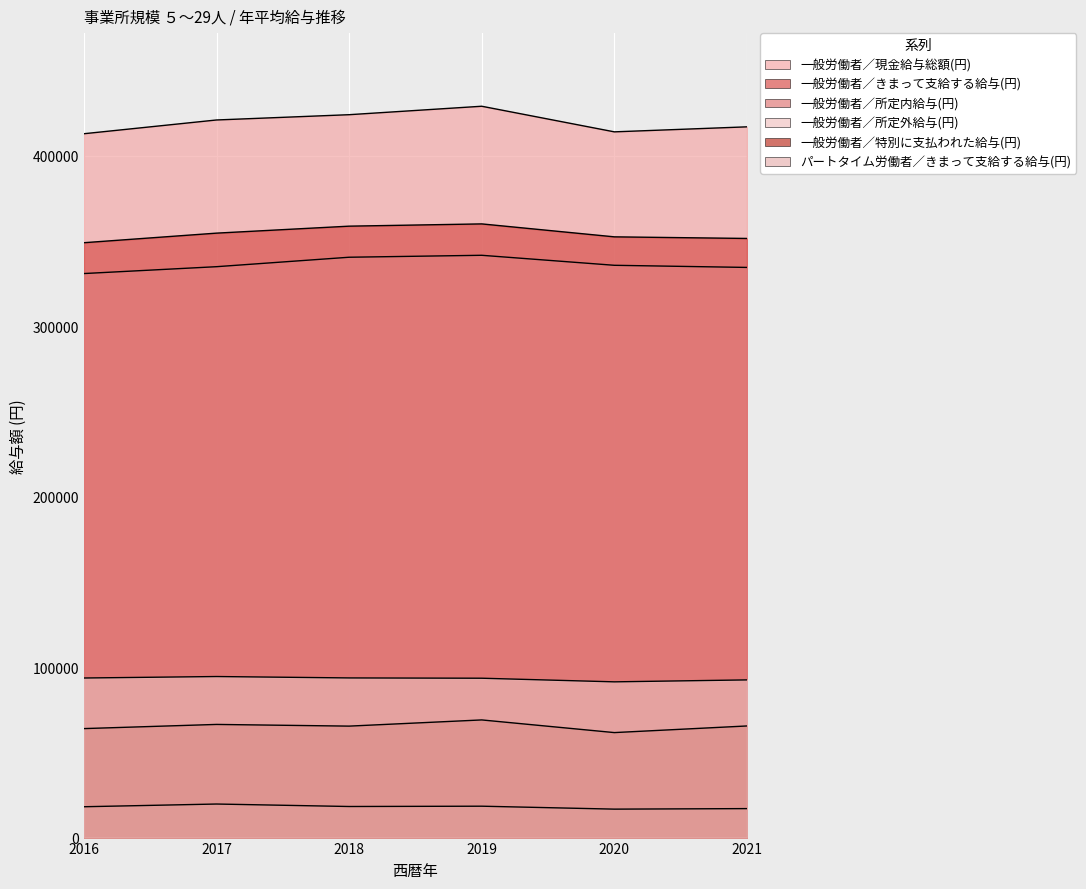

What is the difference between the highest and lowest values at 2021?

399931